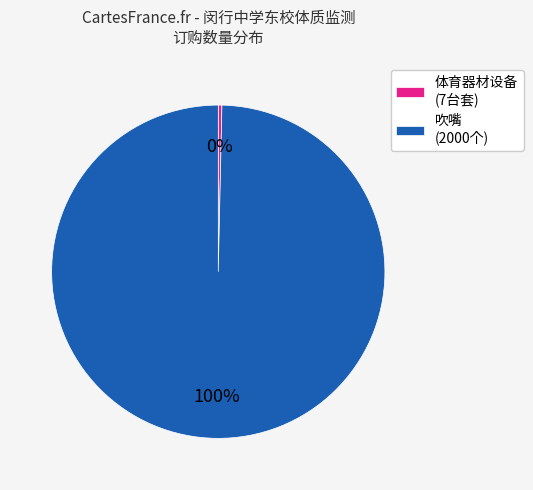

Count the number of slices in the pie.

2